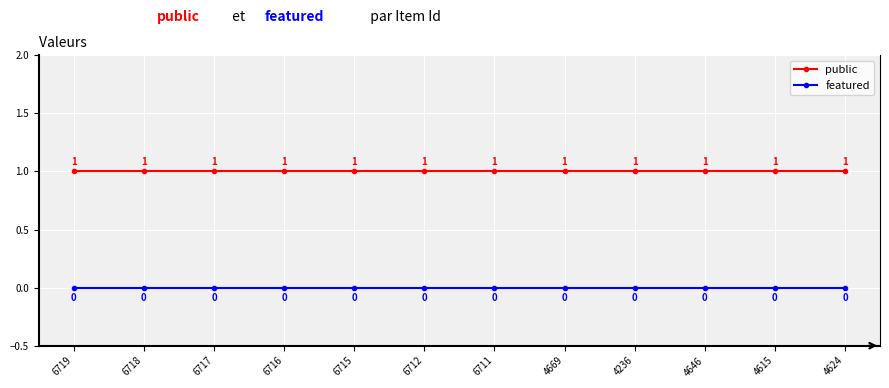

At 4669, list the series in order from largest to smallest.

public, featured